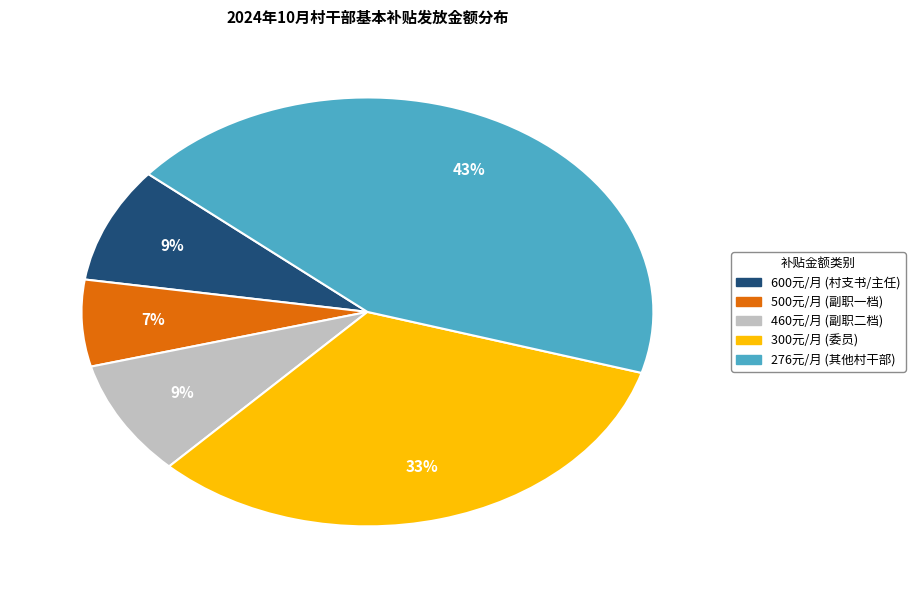

Is there a majority slice in this chart?

No